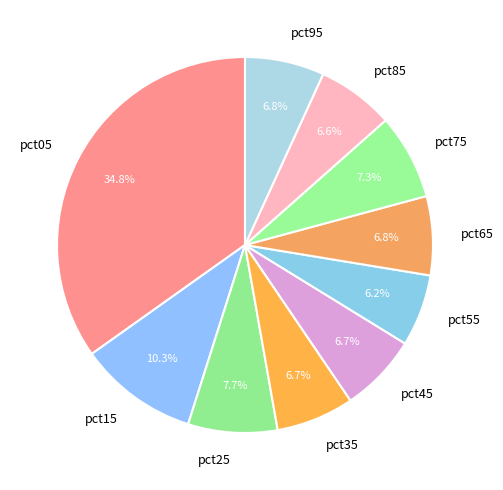

Which slice is the largest?

pct05